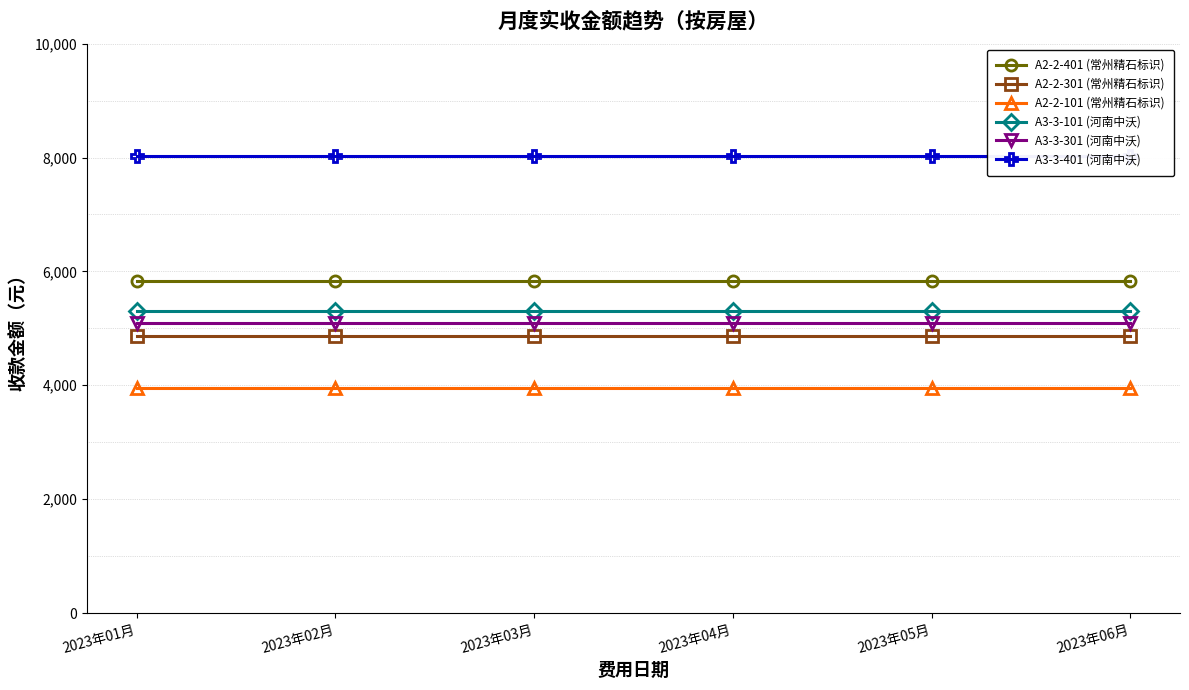

How many data points does each series have?

6